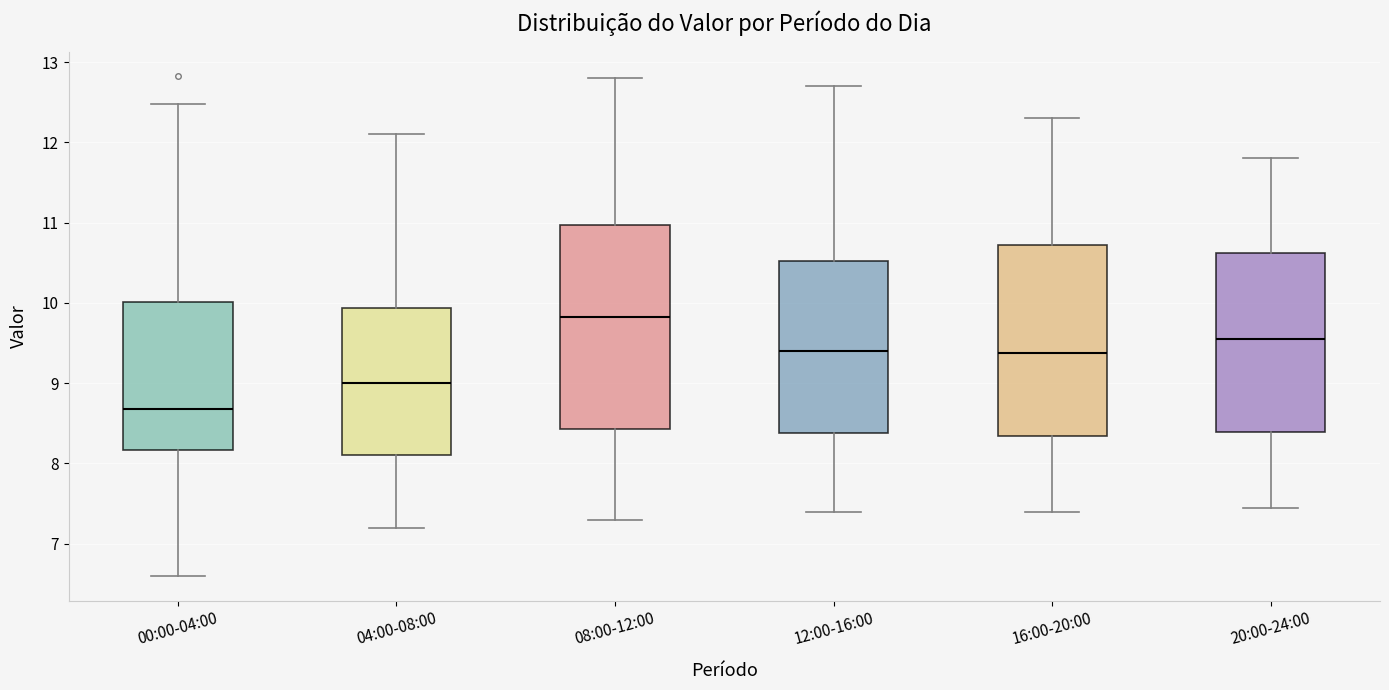

Reading left to right, read every box against the y-axis: the position of its median line, the range the box covers, and the ends of its whiskers. The values are not printed on the chart, so give them approximately, as read against the axis.

00:00-04:00: median 8.7, box 8.2 to 10.0, whiskers 6.6 to 12.5
04:00-08:00: median 9.0, box 8.1 to 9.9, whiskers 7.2 to 12.1
08:00-12:00: median 9.8, box 8.4 to 11.0, whiskers 7.3 to 12.8
12:00-16:00: median 9.4, box 8.4 to 10.5, whiskers 7.4 to 12.7
16:00-20:00: median 9.4, box 8.3 to 10.7, whiskers 7.4 to 12.3
20:00-24:00: median 9.6, box 8.4 to 10.6, whiskers 7.5 to 11.8